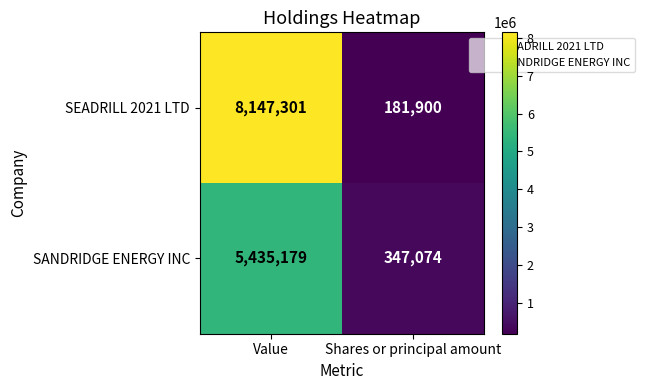

Between Value and Shares or principal amount, which series saw the biggest shift?

SEADRILL 2021 LTD